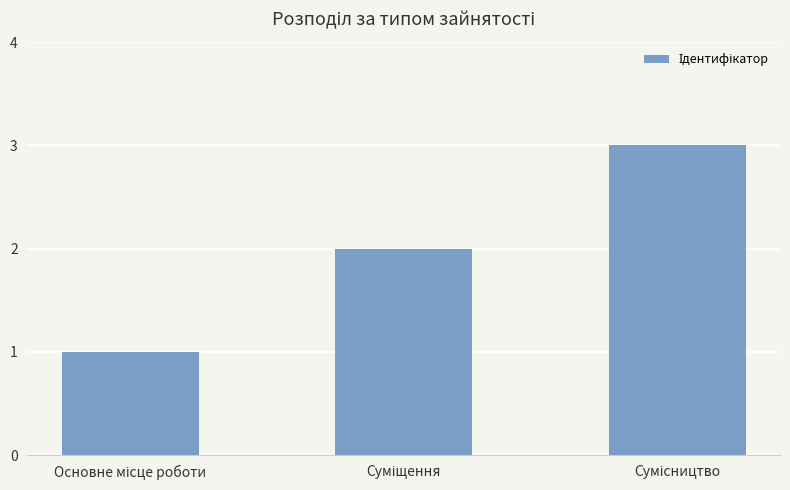

What is the minimum value shown in the chart?

1